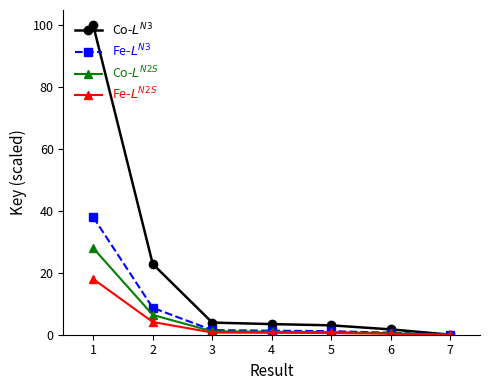

What is the difference between the maximum and second lowest values in the Co-$L^{N3}$ series?

98.3